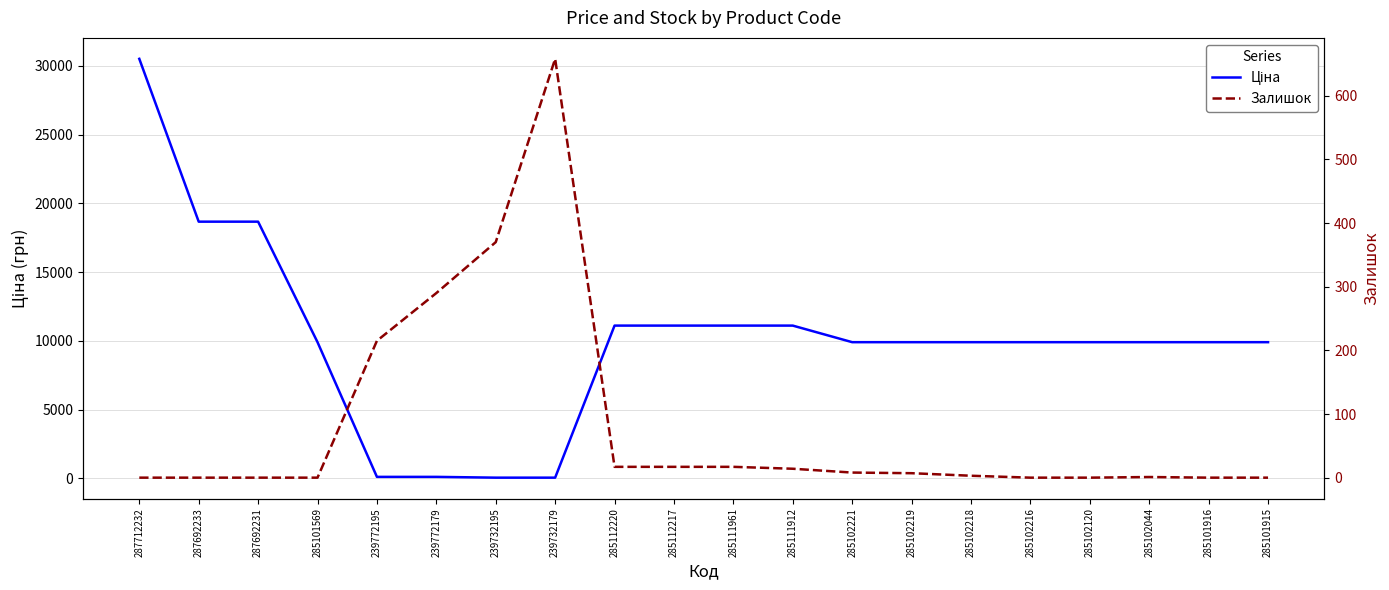

Rank the series by their maximum value, from lowest to highest.

Залишок, Ціна